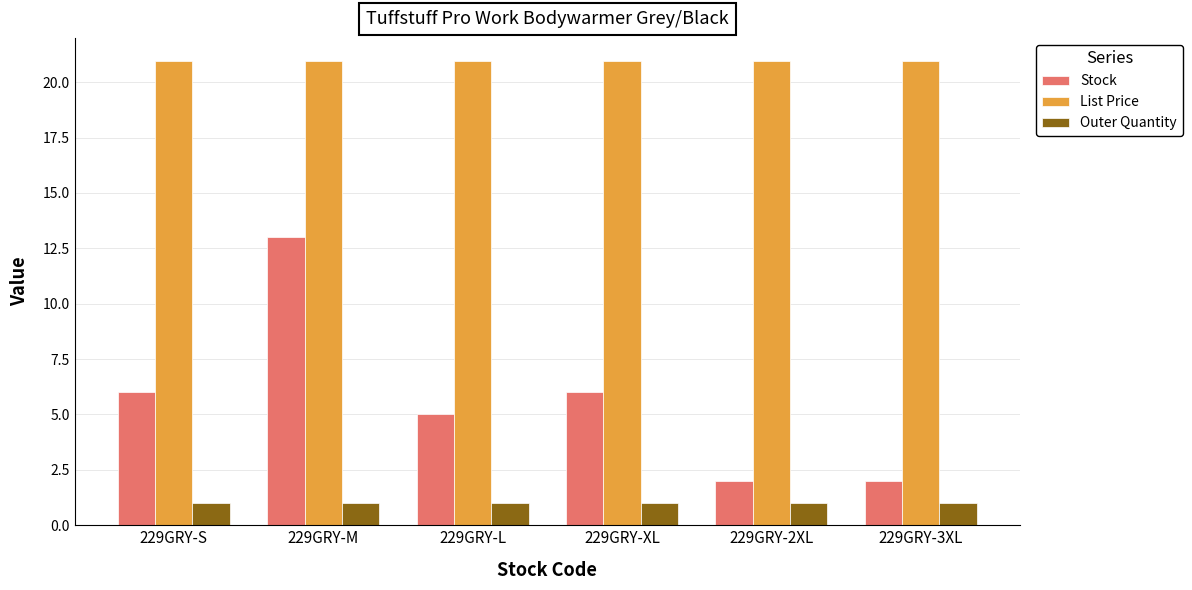

Is the value of Stock at 229GRY-2XL greater than the value of List Price at 229GRY-XL?

No